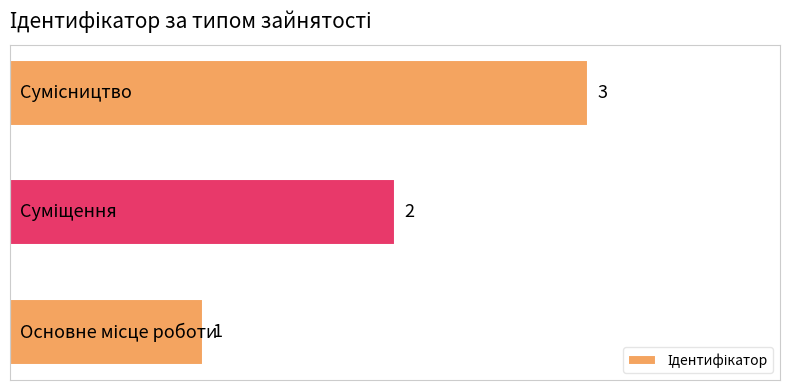

What is the sum of all values?

6